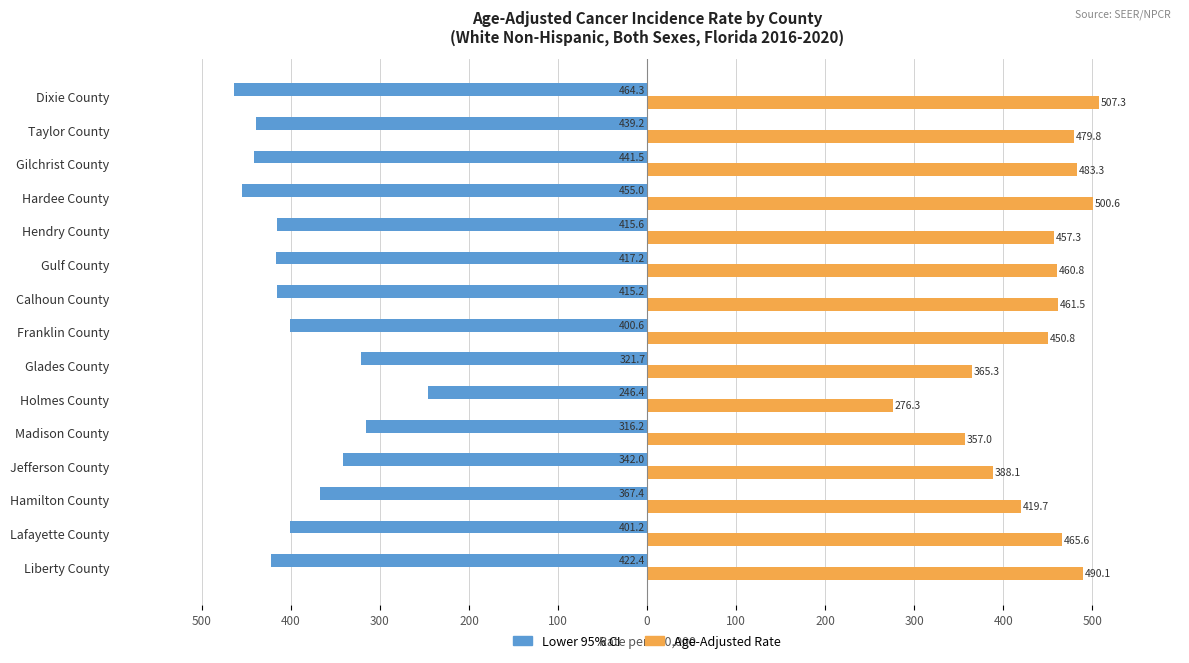

Is it true that Age-Adjusted Rate equals 794.9 at Calhoun County?

False